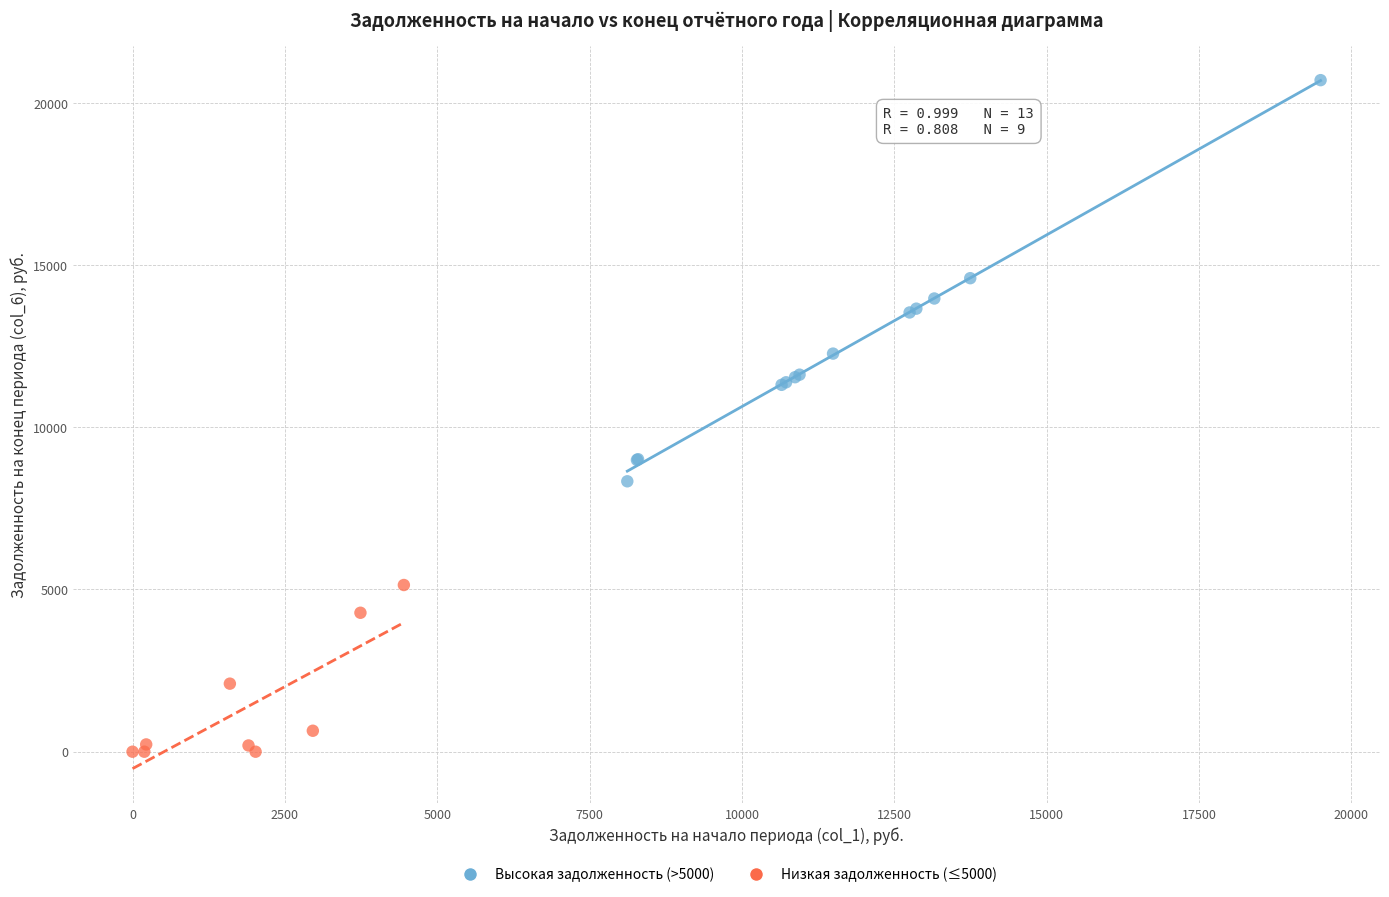

What are all the series names shown in the legend?

Высокая задолженность (>5000), Низкая задолженность (≤5000)